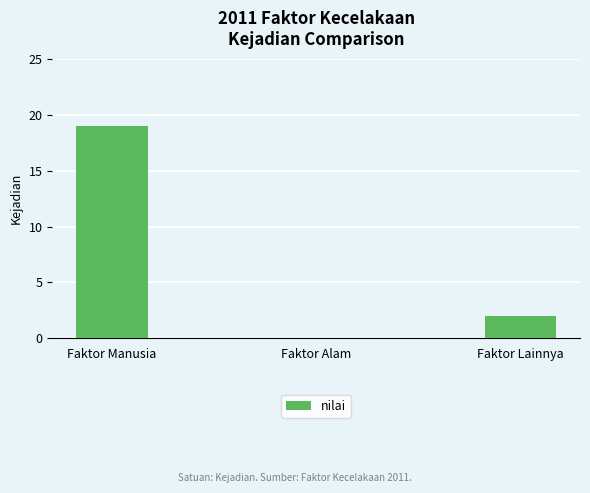

How many positive values are there?

2